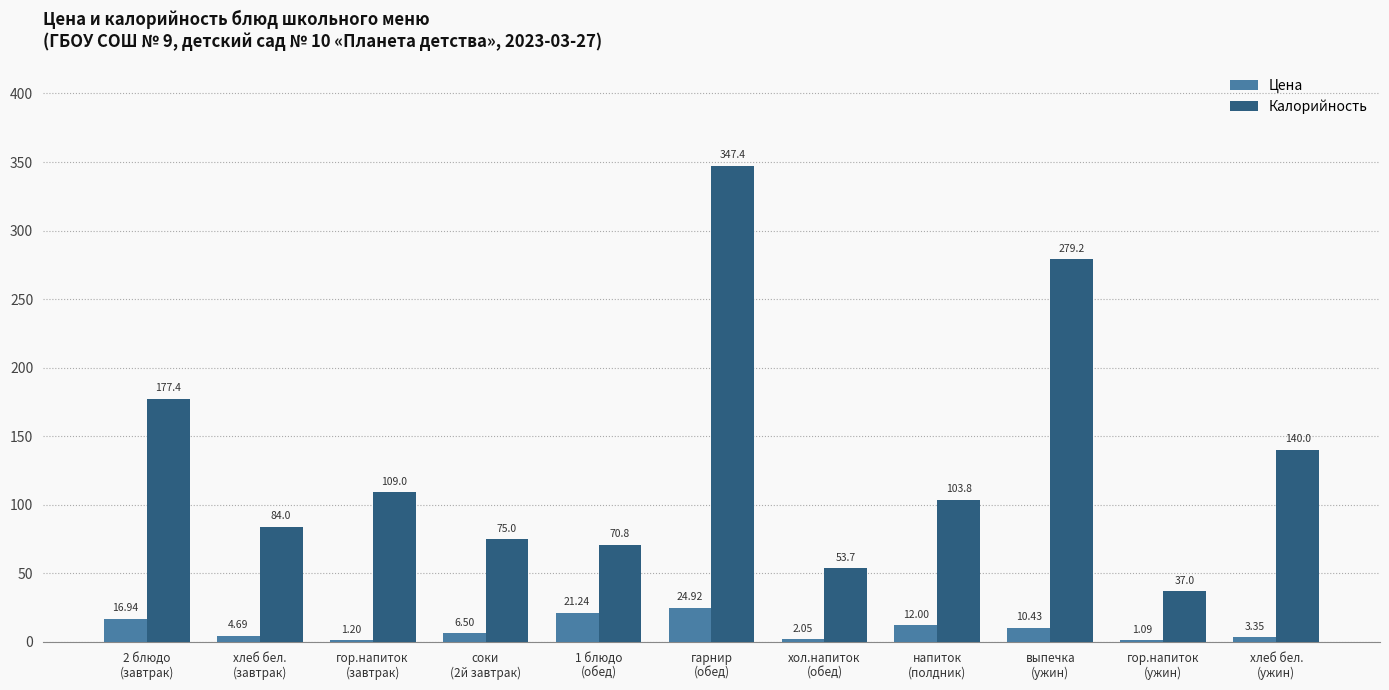

Which series has the largest total across all categories?

Калорийность